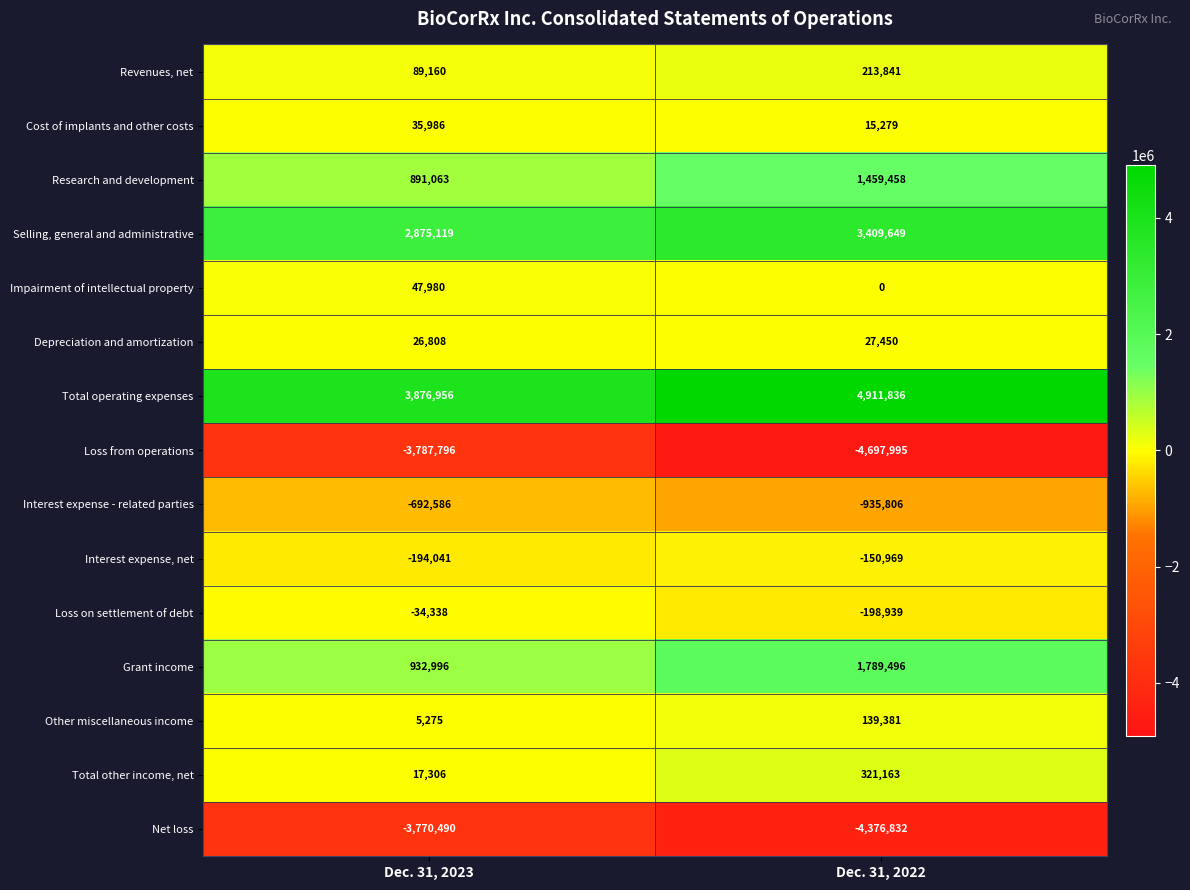

Which series changed the most between Dec. 31, 2023 and Dec. 31, 2022?

Total operating expenses